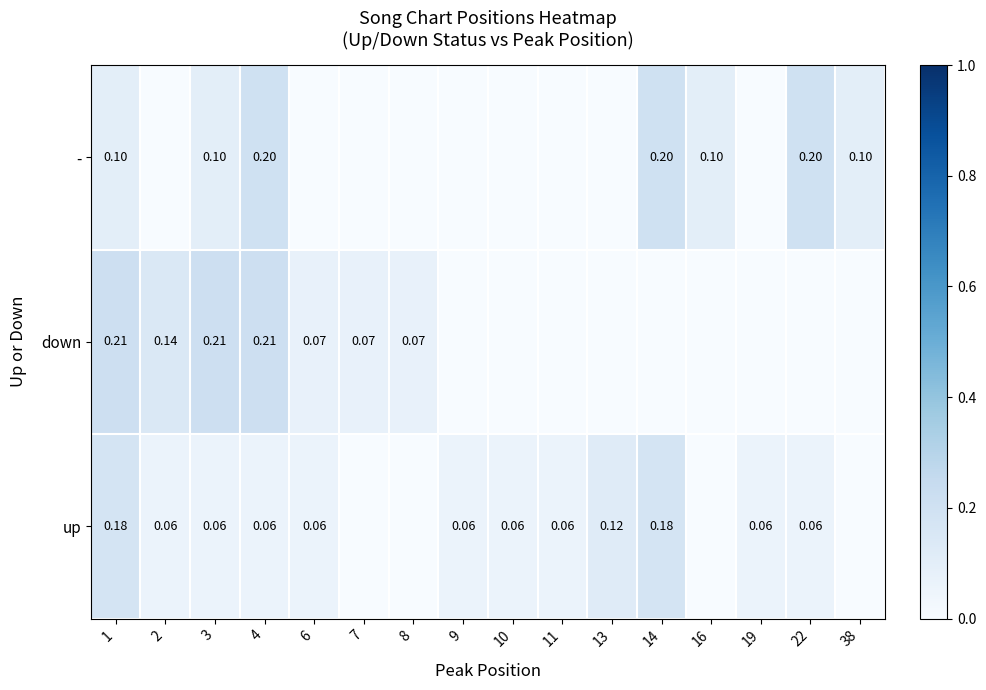

Between 22 and 7, which is larger?

22